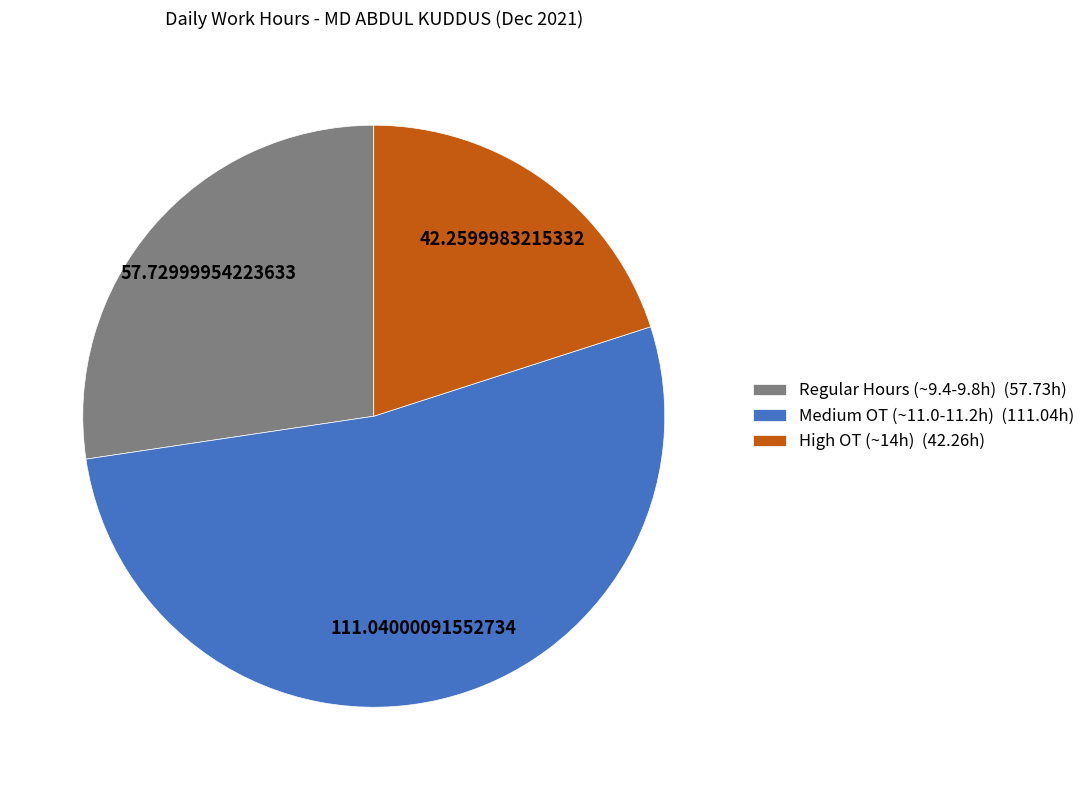

Rank the categories by value from lowest to highest.

High OT (~14h) (42.26h), Regular Hours (~9.4-9.8h) (57.73h), Medium OT (~11.0-11.2h) (111.04h)